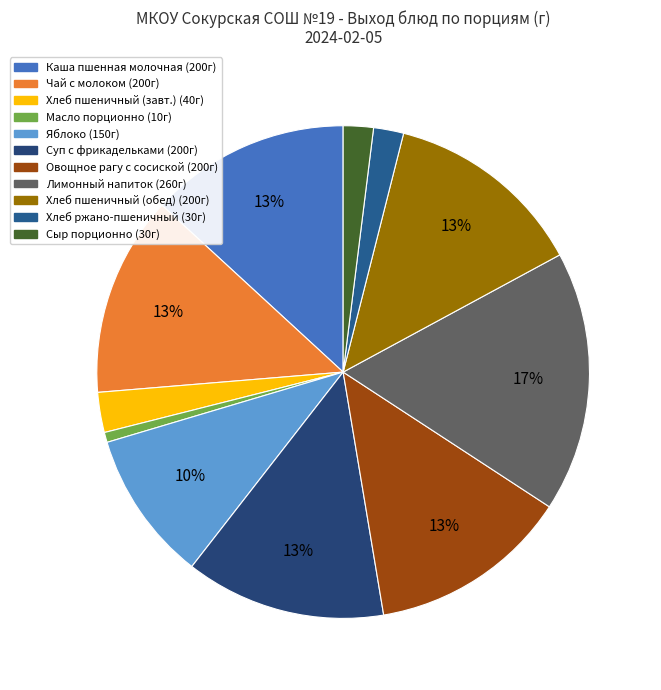

How many slices are in this pie chart?

11